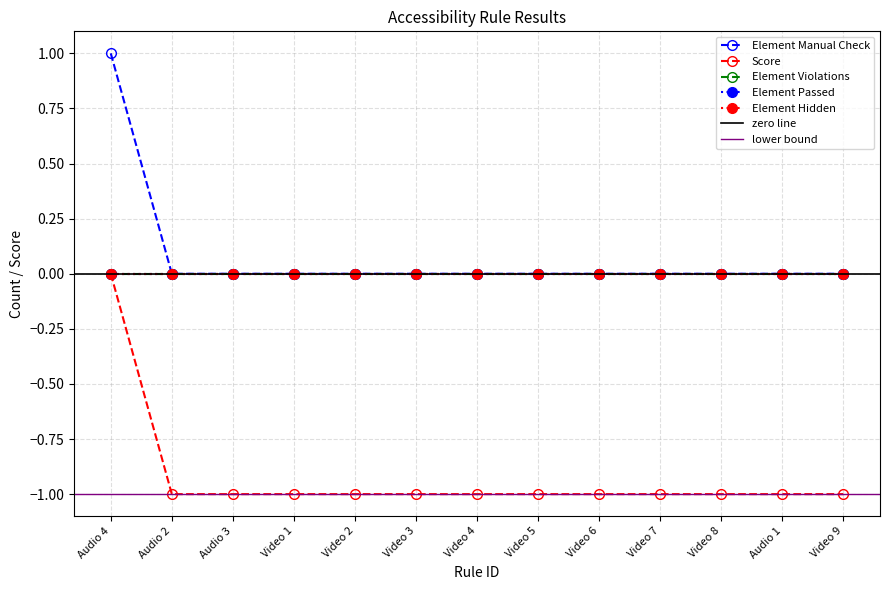

What are all the series names shown in the legend?

Element Manual Check, Score, Element Violations, Element Passed, Element Hidden